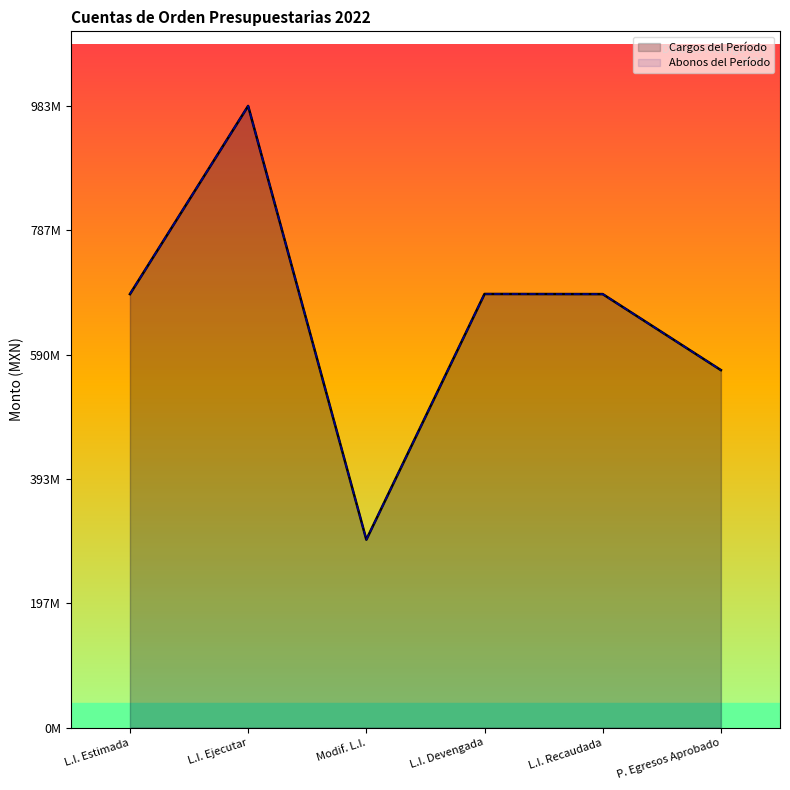

Is it true that Cargos del Período equals 1101238403.4 at L.I. Estimada?

False